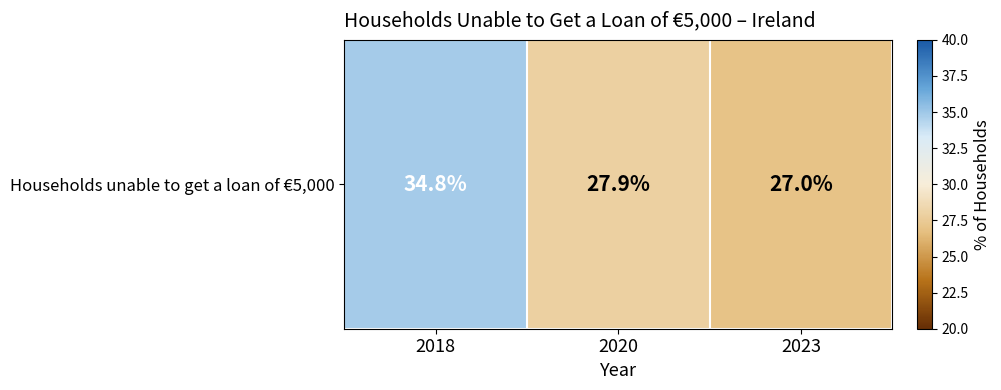

At which label is the value closest to 30?

2020